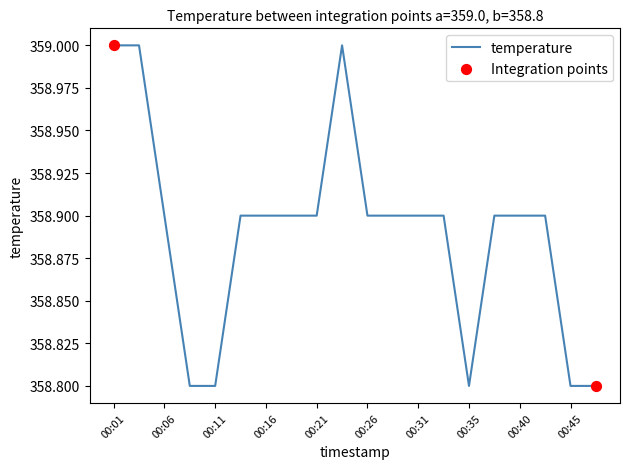

What is the greatest value displayed?

359.0